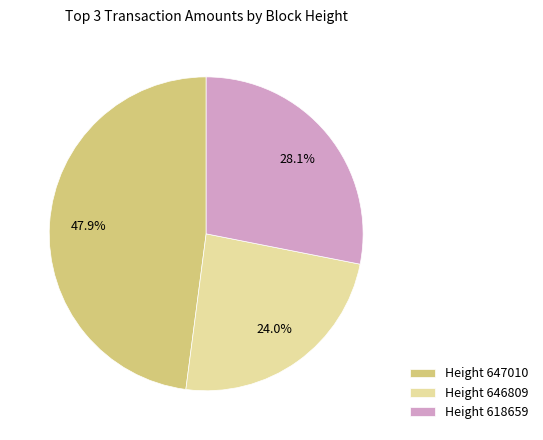

Rank the categories by value from highest to lowest.

Height 647010, Height 618659, Height 646809